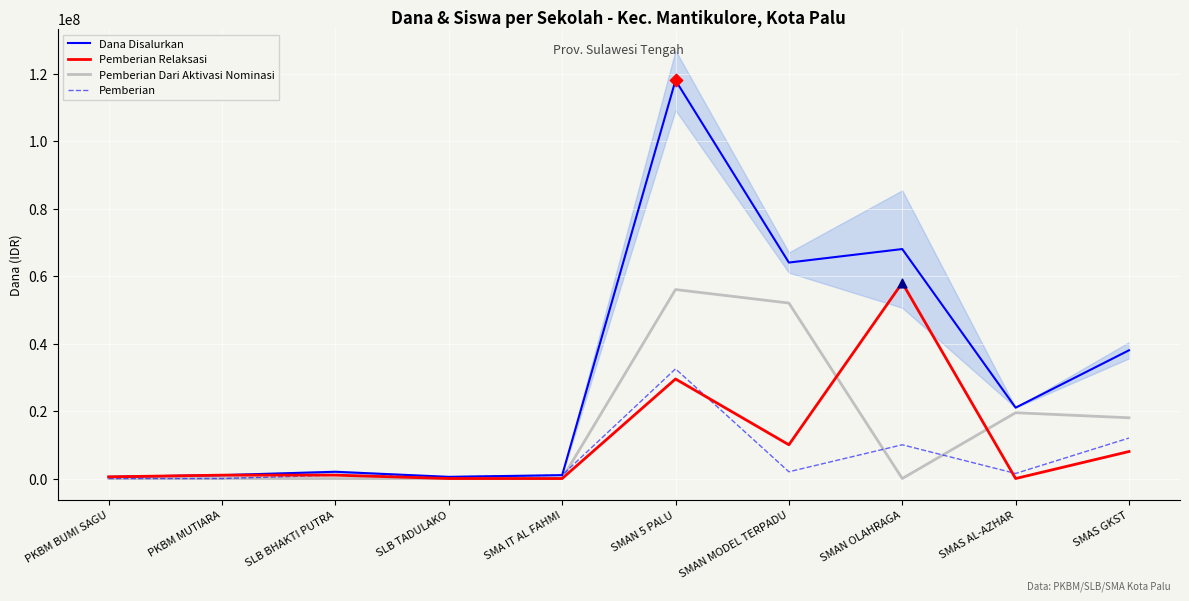

Is the value of Pemberian at SLB BHAKTI PUTRA greater than the value of Pemberian Relaksasi at SLB BHAKTI PUTRA?

No